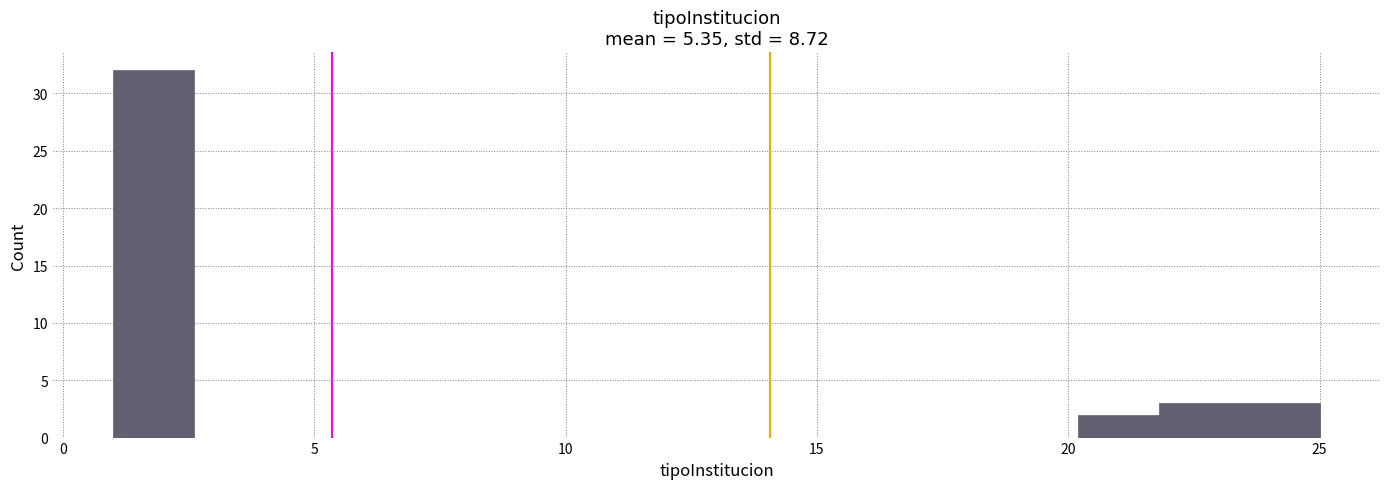

Read against the x-axis, roughly where is the centre of the tallest bar?

2.0